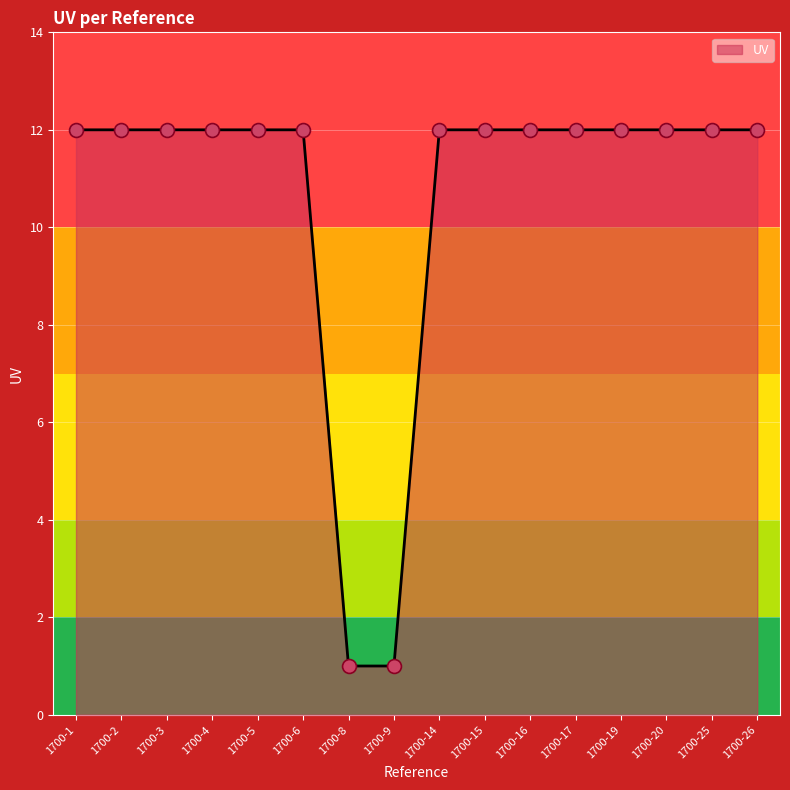

What is the change in value from 1700-1 to 1700-8?

-11